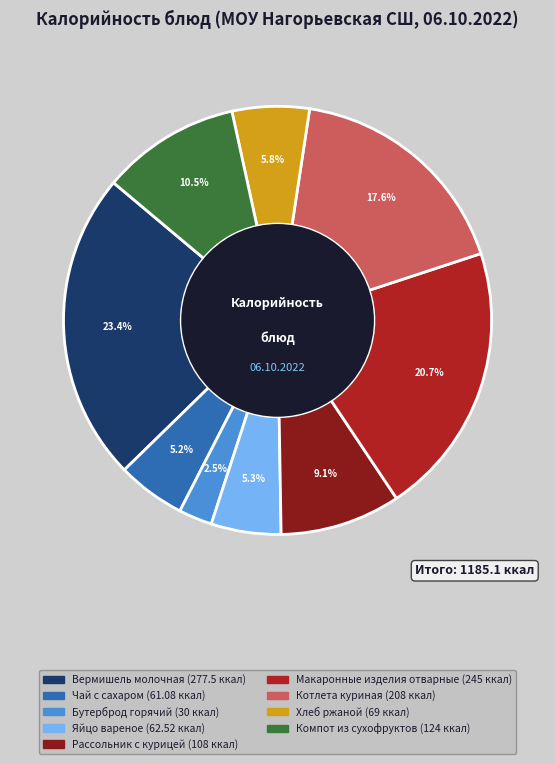

To the nearest percent, what portion does Хлеб ржаной represent?

6%